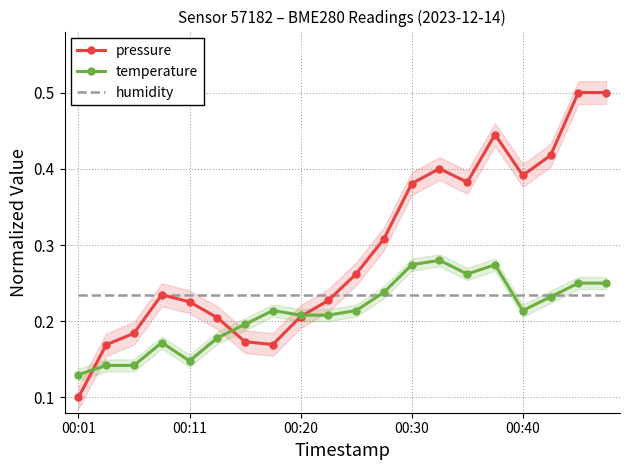

What is the maximum value for pressure?

0.5